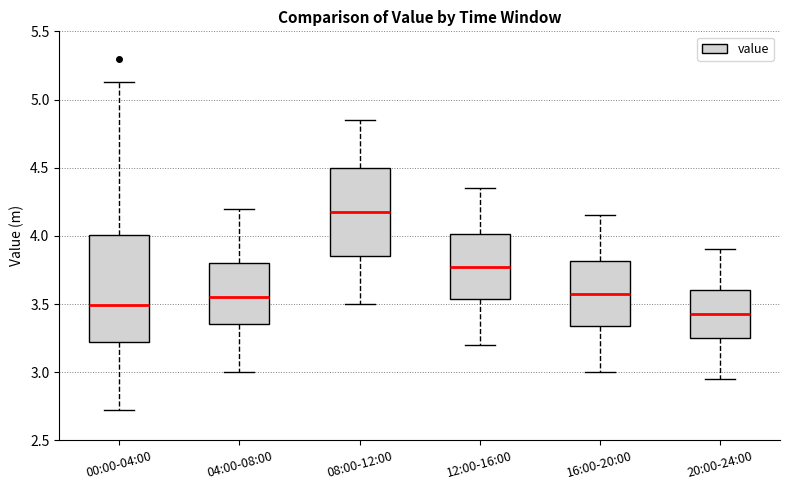

Which box's median line is the lowest?

20:00-24:00